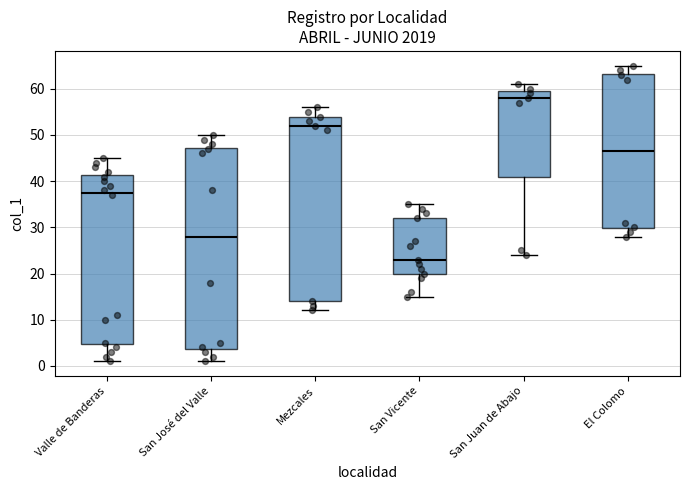

Reading left to right, transcribe this box plot: for each box, give where its median line is, the range the box spans, and where its two whiskers end, as read against the y-axis. The values are not printed on the chart, so give them approximately, as read against the axis.

Valle de Banderas: median 38, box 5 to 41, whiskers 1 to 45
San José del Valle: median 28, box 4 to 47, whiskers 1 to 50
Mezcales: median 52, box 14 to 54, whiskers 12 to 56
San Vicente: median 23, box 20 to 32, whiskers 15 to 35
San Juan de Abajo: median 58, box 41 to 60, whiskers 24 to 61
El Colomo: median 47, box 30 to 63, whiskers 28 to 65